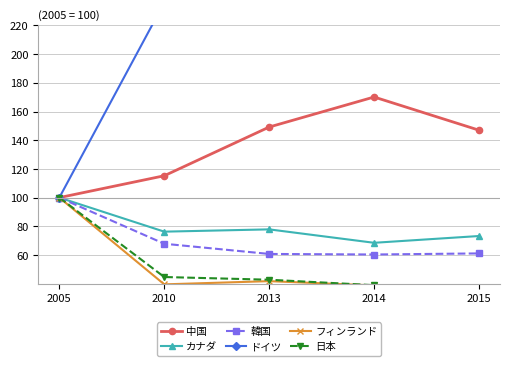

The value of カナダ at 2010 is 76.3. True or false?

True